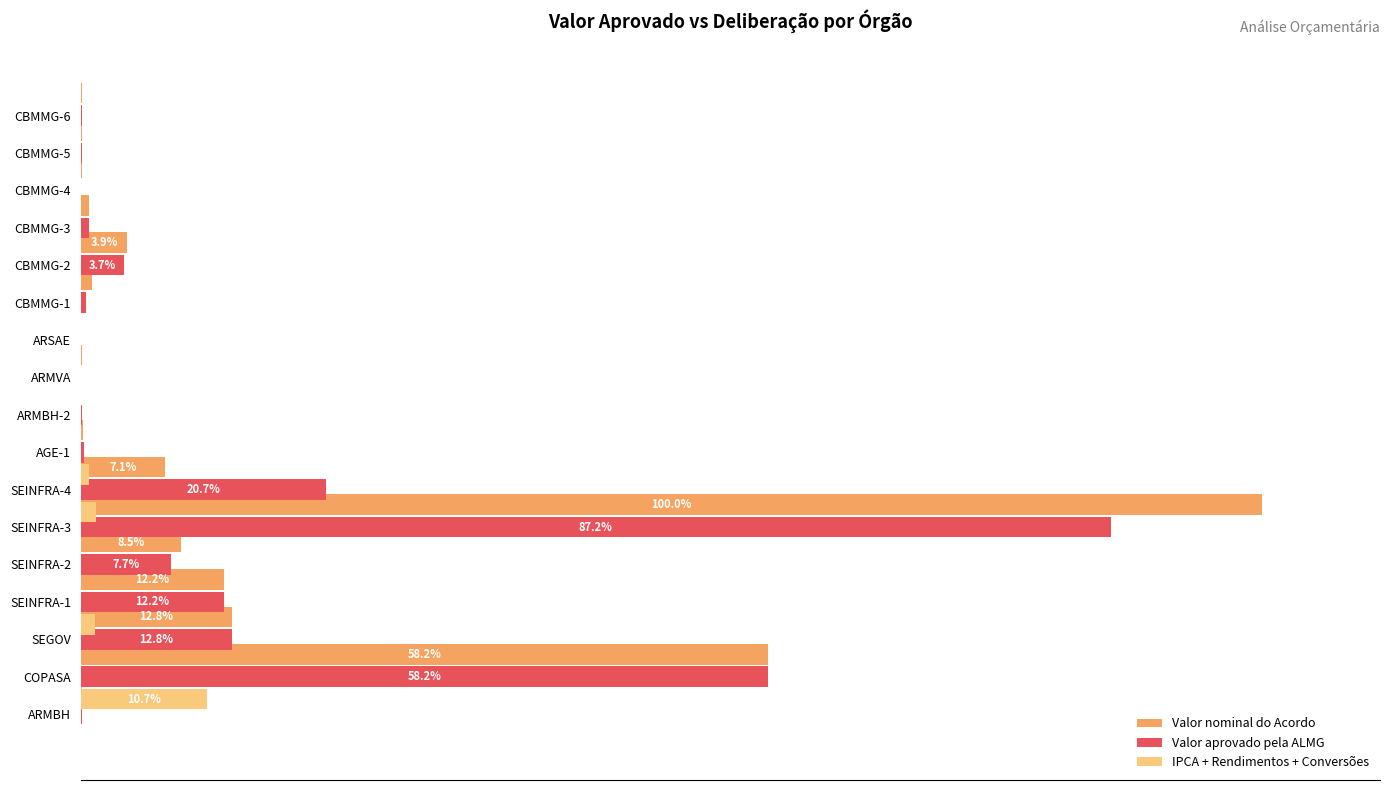

What is the difference between the maximum and minimum values in the Valor aprovado pela ALMG series?

87.2